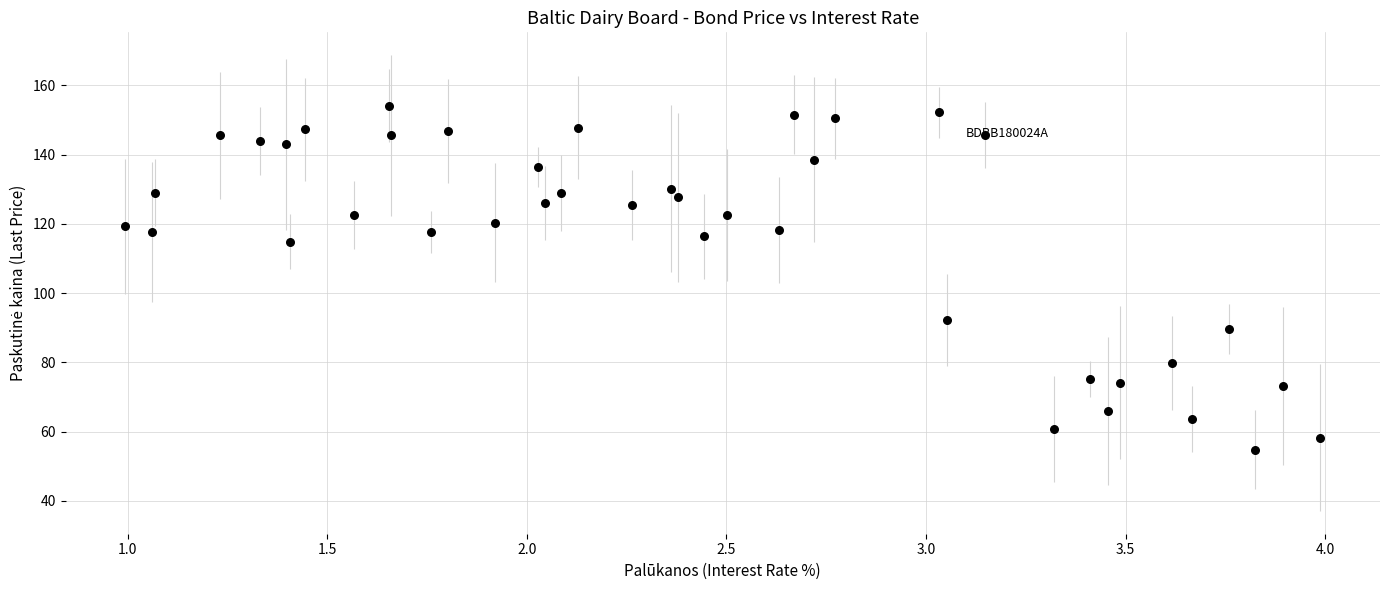

What is the range of Y values (max minus min)?

99.4